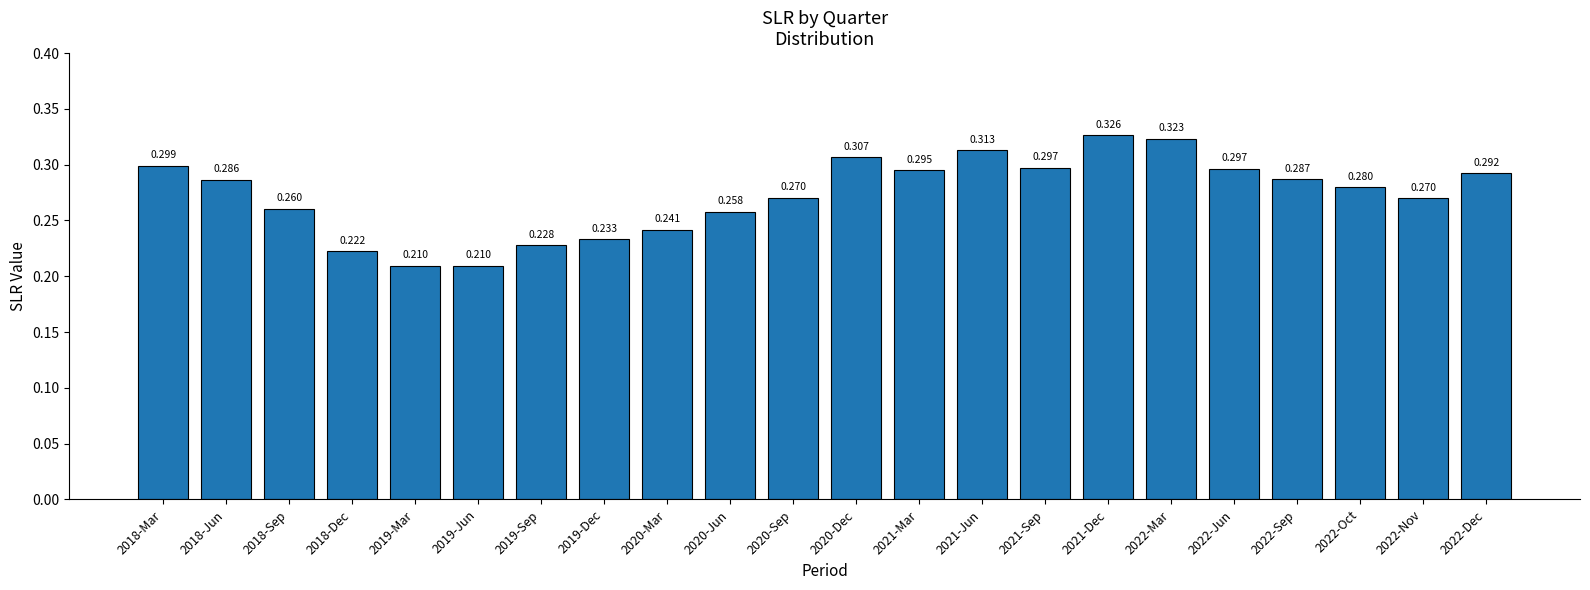

How many bars are there in total?

22